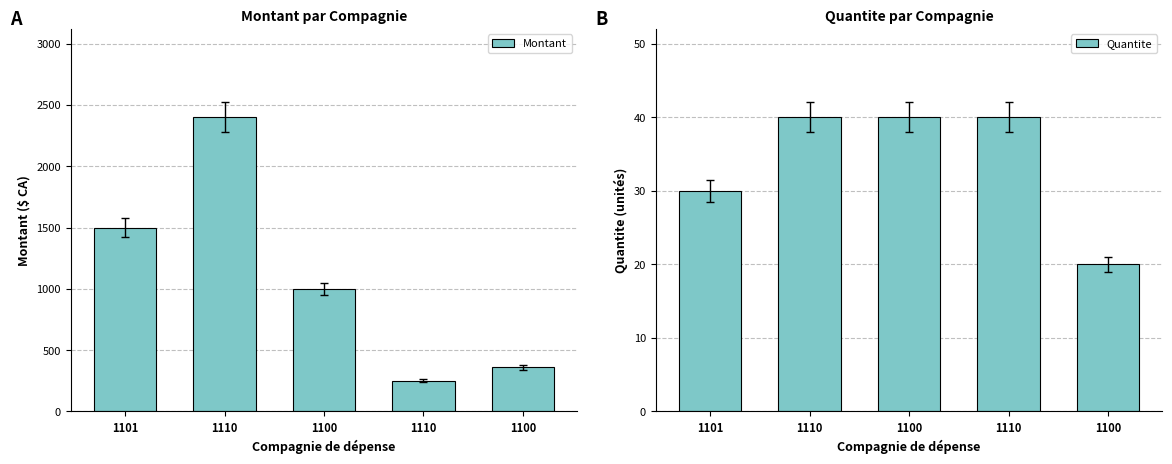

What is the difference between the maximum and minimum values in the Montant series?

2150